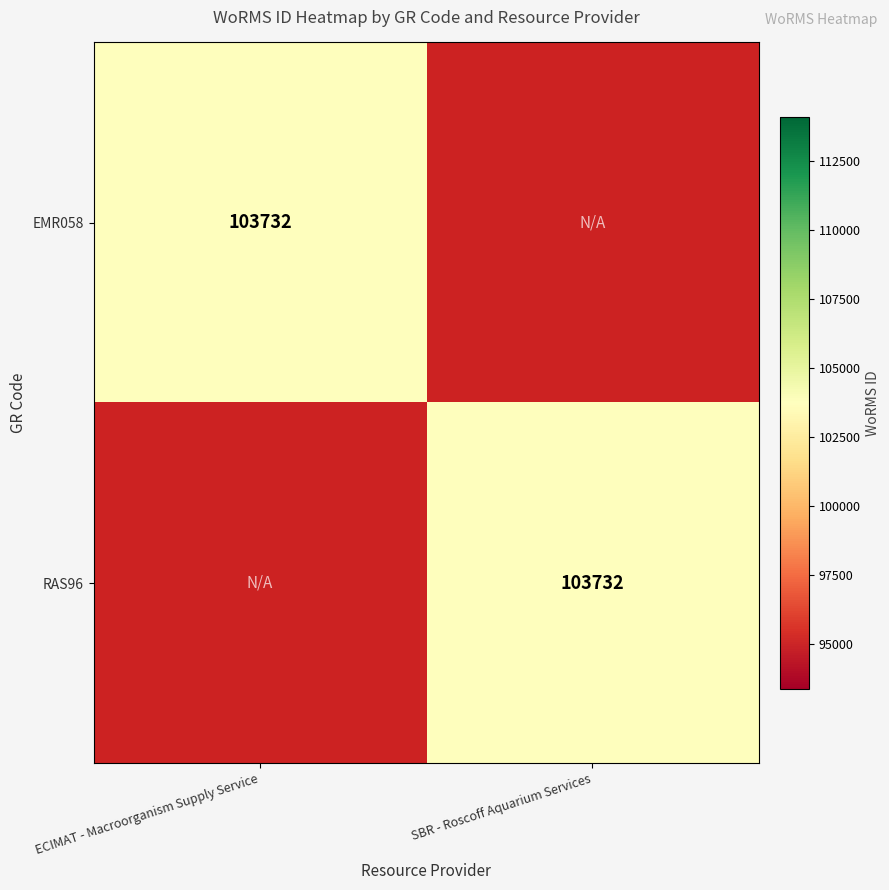

Is it true that RAS96 equals 37206 at SBR - Roscoff Aquarium Services?

False